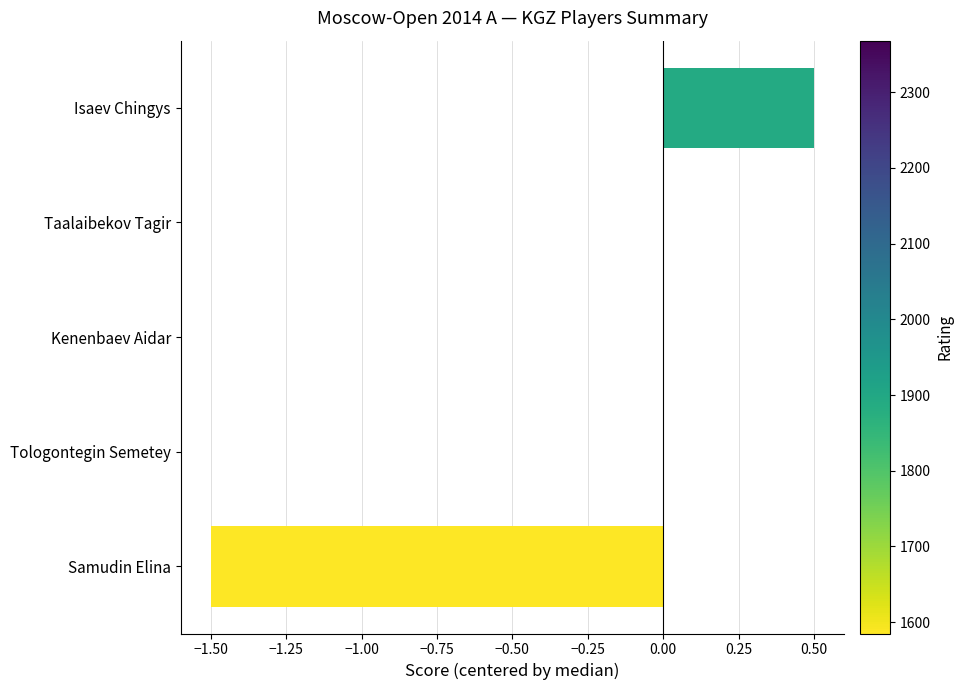

Count the number of categories in the chart.

5